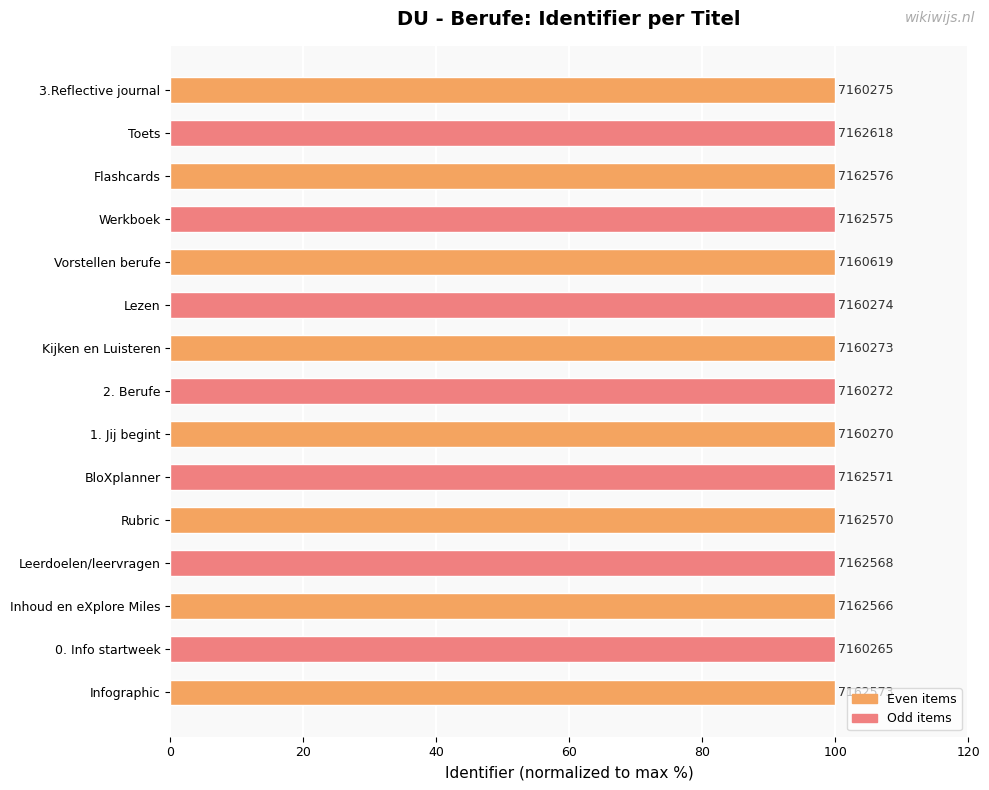

How many bars are there in total?

15